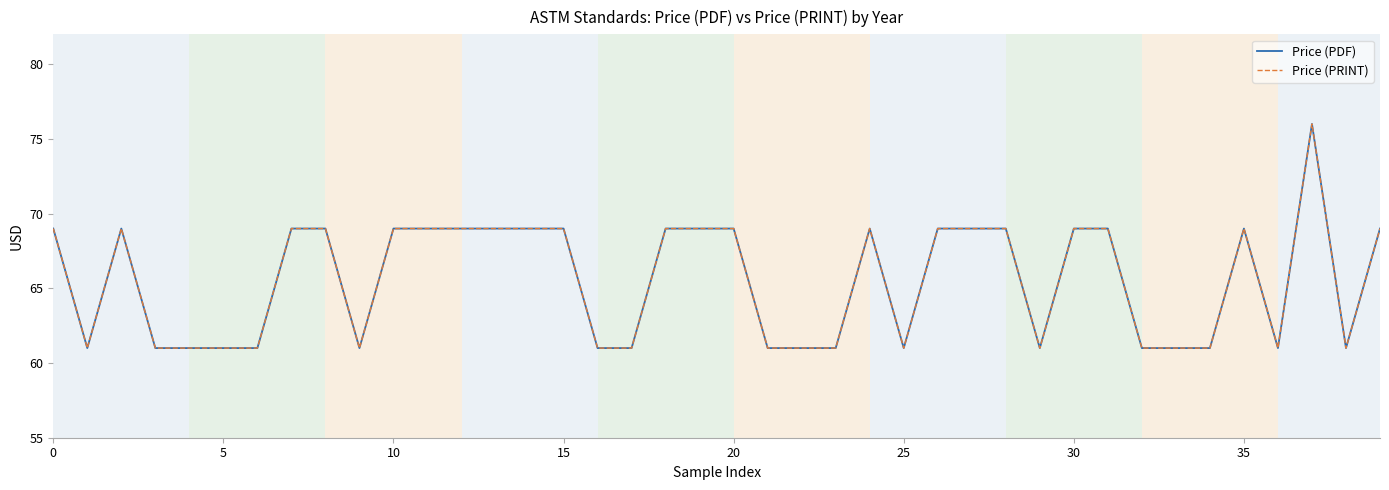

At which category is the sum across all series the highest?

37